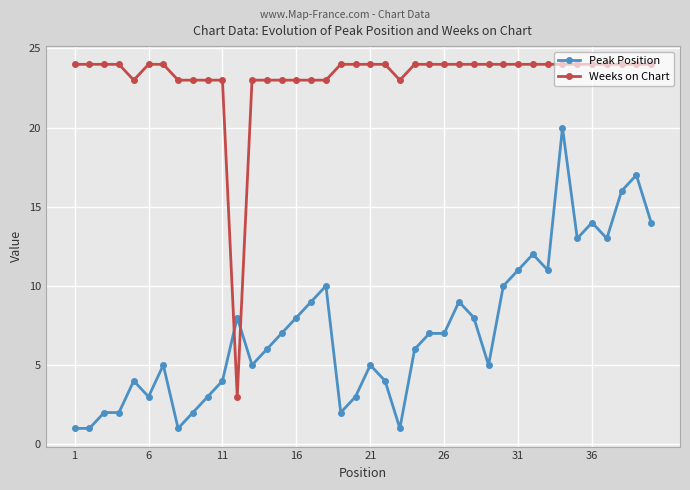

What is the minimum value for Weeks on Chart?

3